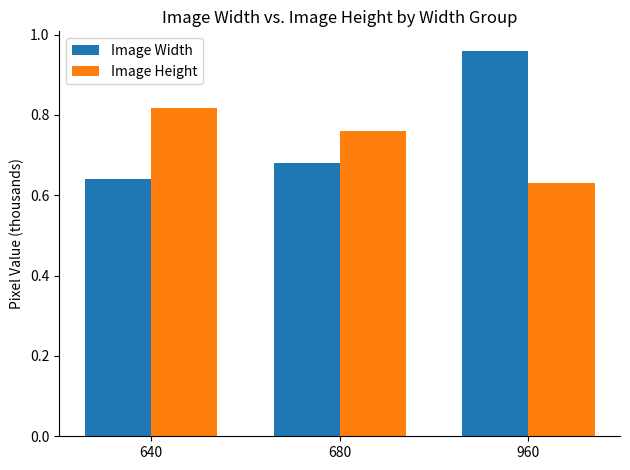

List the series in order of their overall mean, lowest first.

Image Height, Image Width